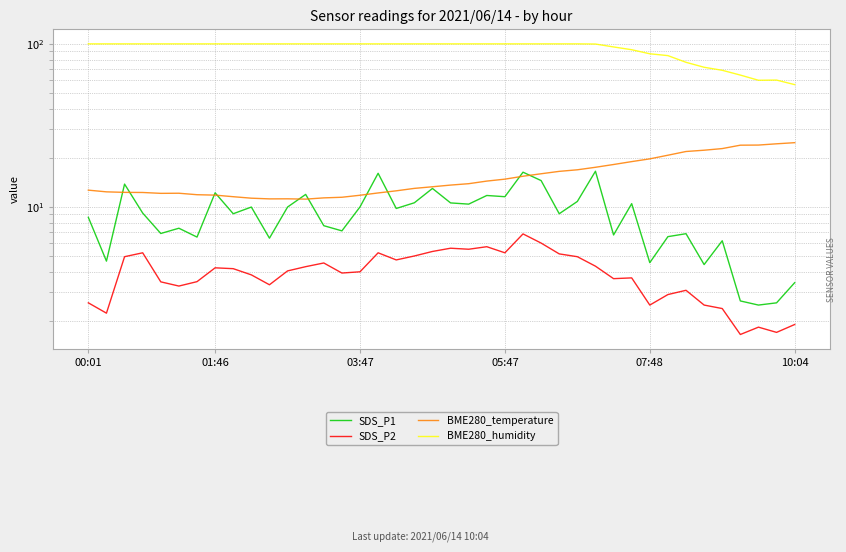

At which category does the chart reach its peak across all series?

00:01